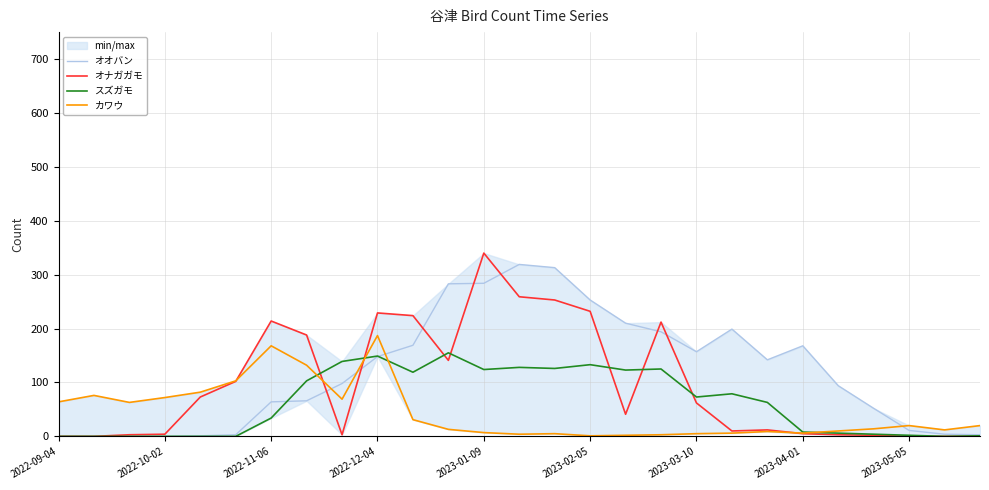

Is it true that スズガモ equals 79 at 19?

True